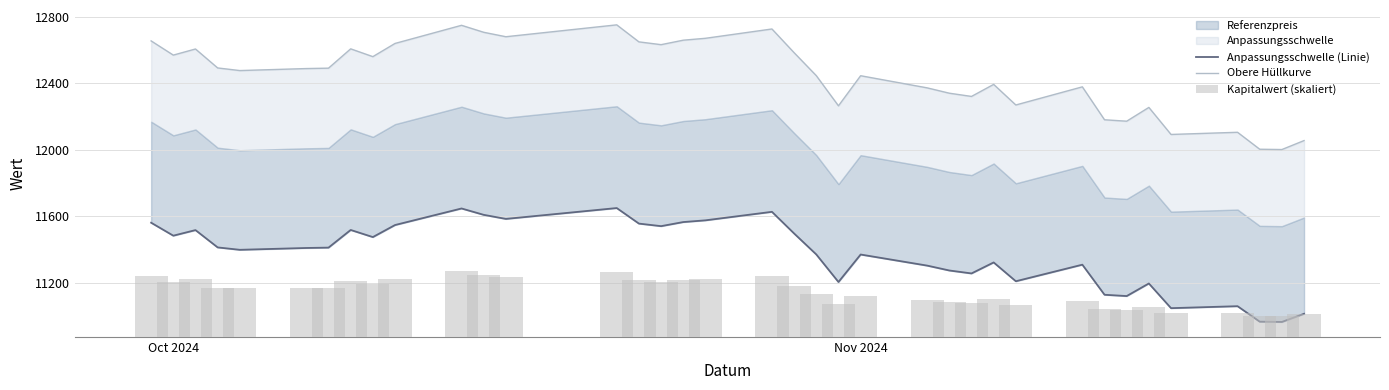

What is the sum of all Obere Hüllkurve values?

460506.9